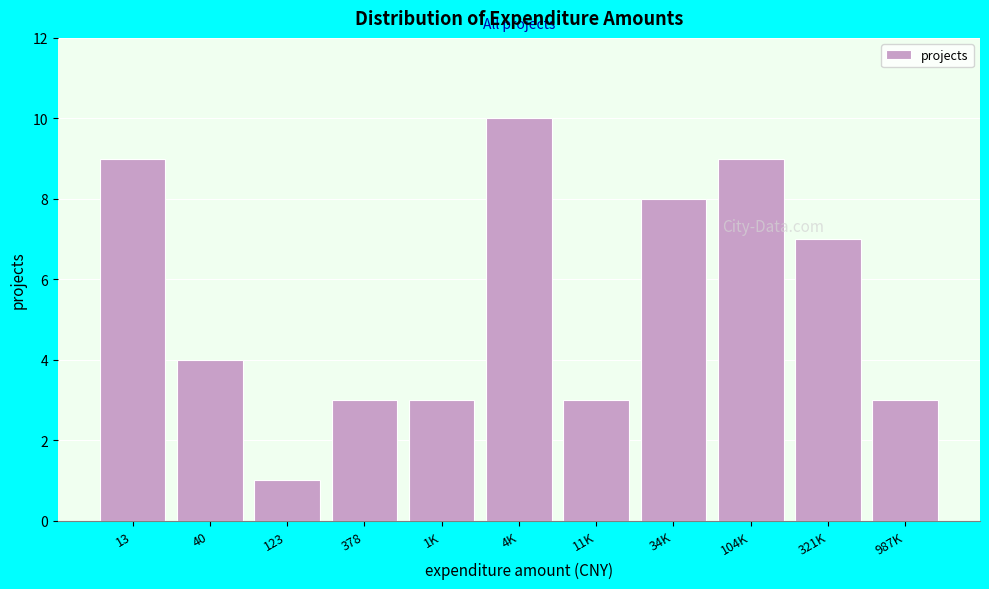

Reading left to right, extract all data points from this chart.

9	4	1	3	3	10	3	8	9	7	3